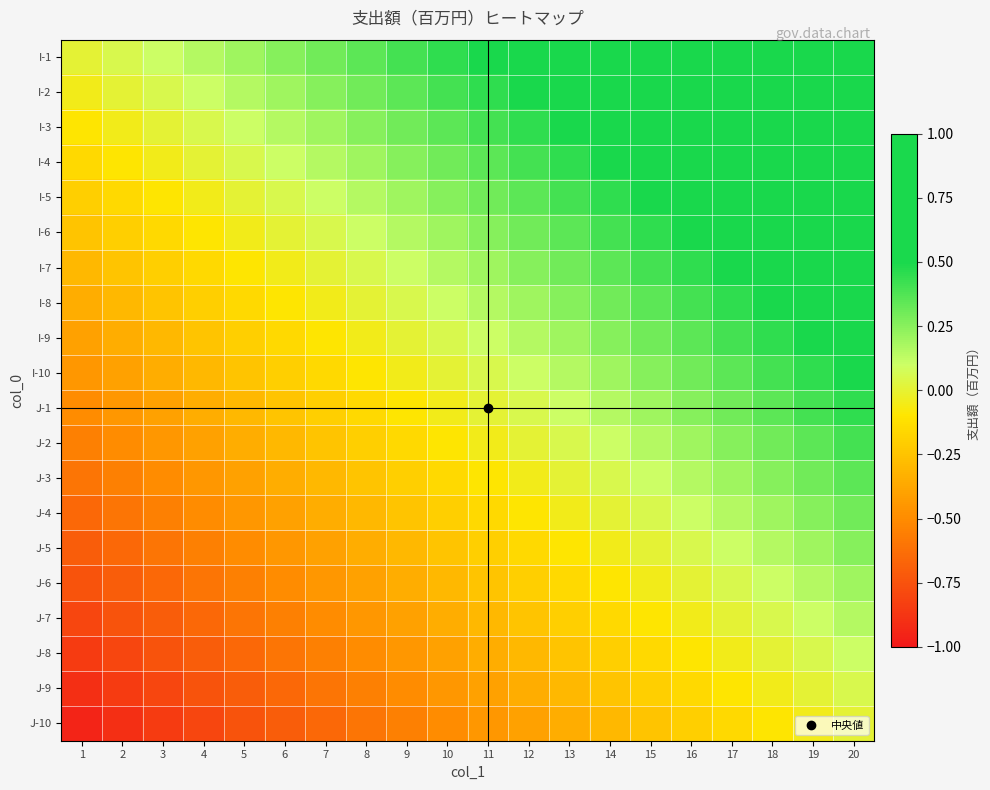

Which series changed the most between 1 and 14?

I-1